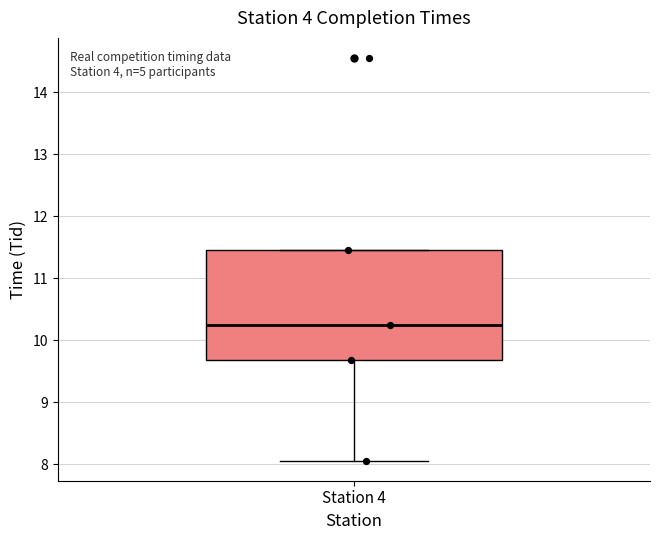

Read this box plot against the y-axis: the position of the median line, the range covered by the box, and the ends of both whiskers. The values are not printed on the chart, so give them approximately, as read against the axis.

median 10.2, box 9.7 to 11.5, whiskers 8.1 to 11.5